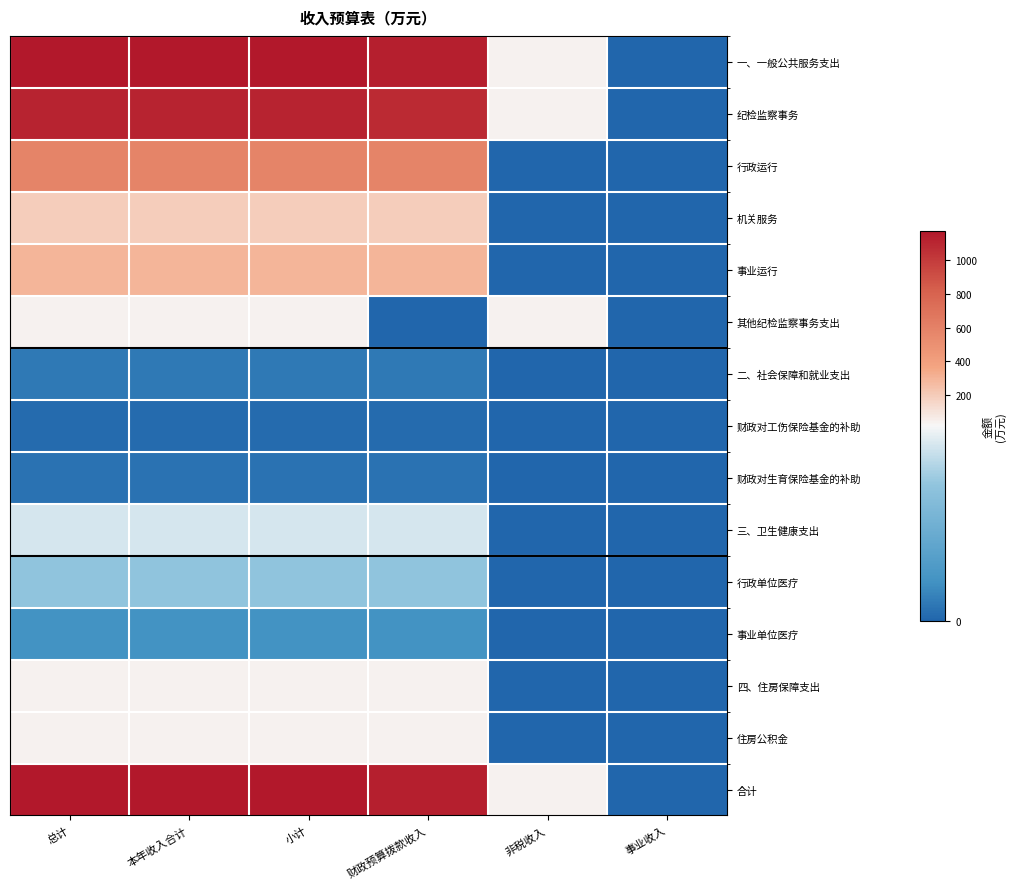

What is the total value across all series at 小计?

4699.4